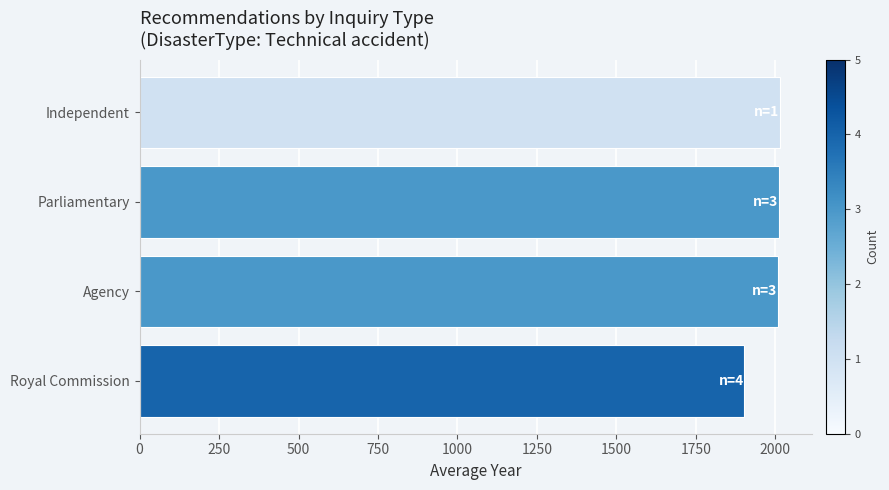

What is the difference between the maximum and minimum values?

112